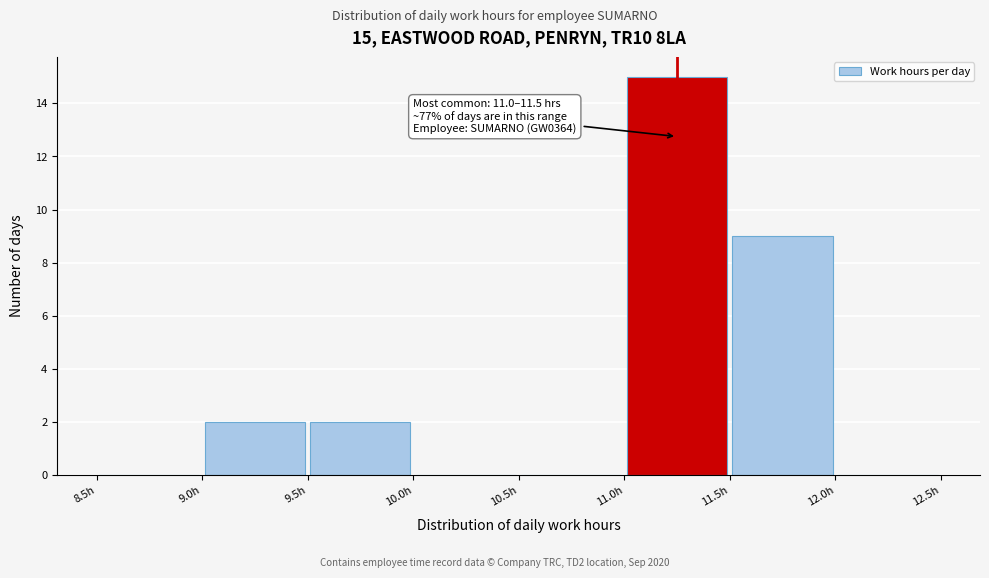

Which range on the x-axis has the tallest bar?

11.0 to 11.5